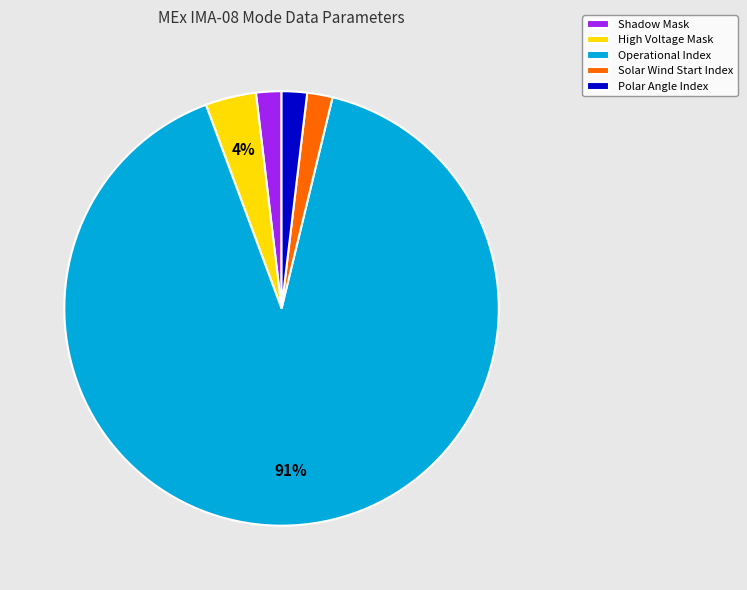

Is the sum of Shadow Mask and Operational Index greater than half?

Yes